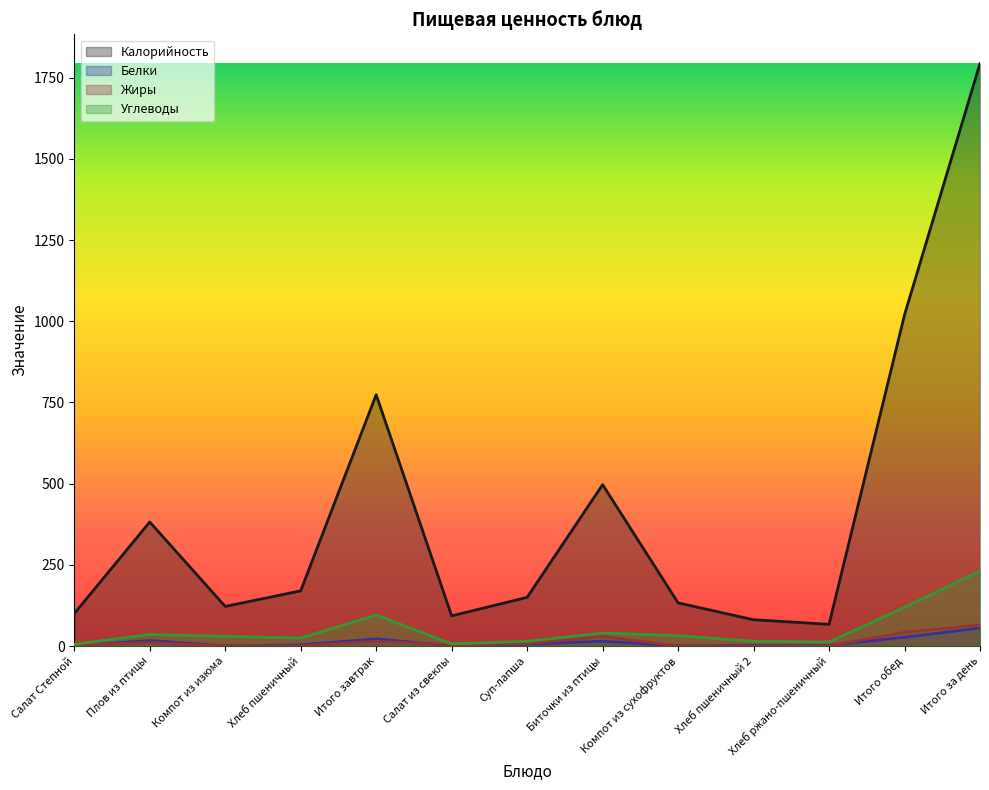

Rank the series at Хлеб ржано-пшеничный from lowest to highest value.

Жиры, Белки, Углеводы, Калорийность